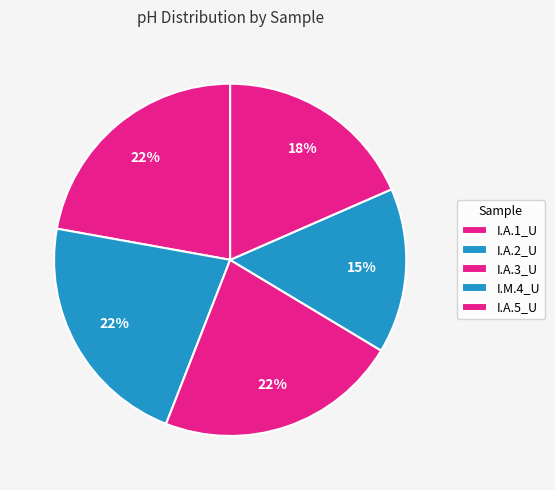

To the nearest percent, what portion does I.A.2_U represent?

22%